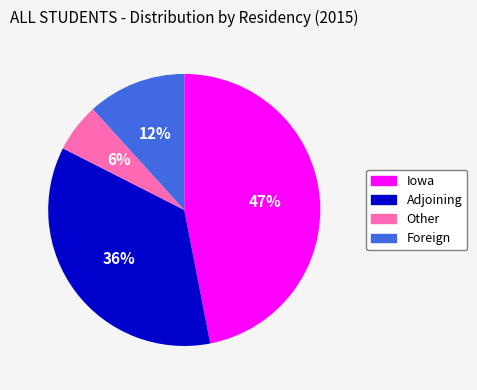

What is the largest slice in the pie chart?

Iowa